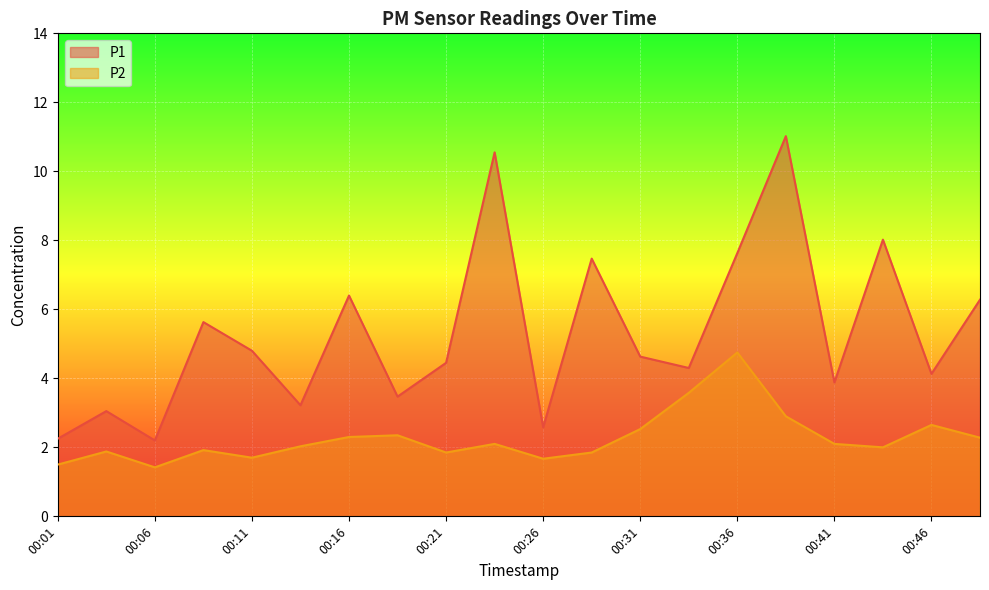

What is the value of the P2 point at the 17th from the left?

2.1